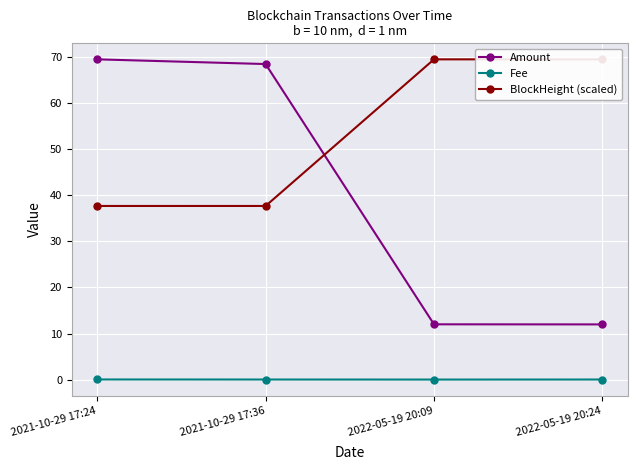

Which series has the largest total across all categories?

BlockHeight (scaled)